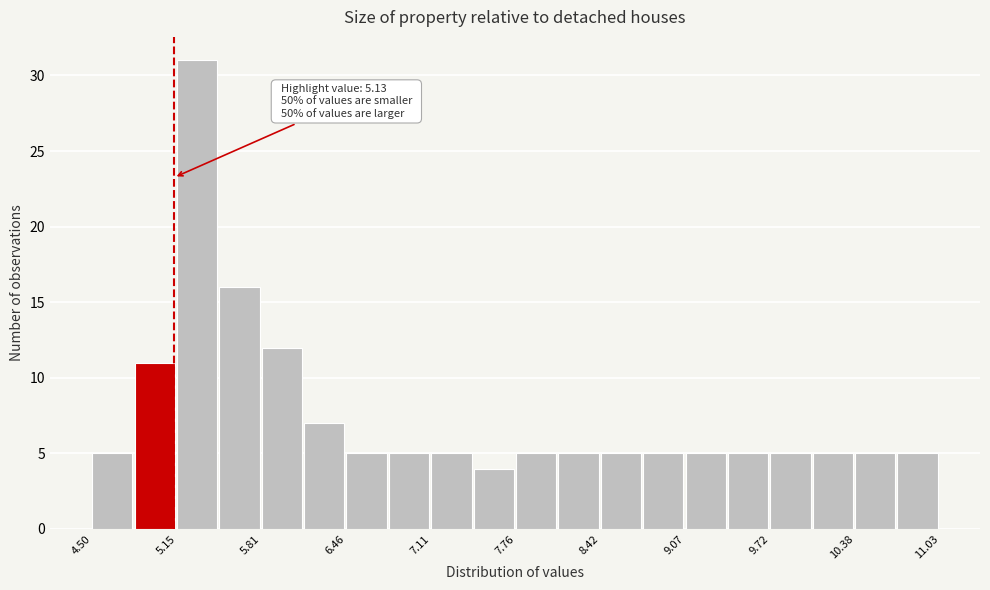

Around what value on the x-axis is the tallest bar? Give the approximate position of its centre, as read against the axis.

5.3